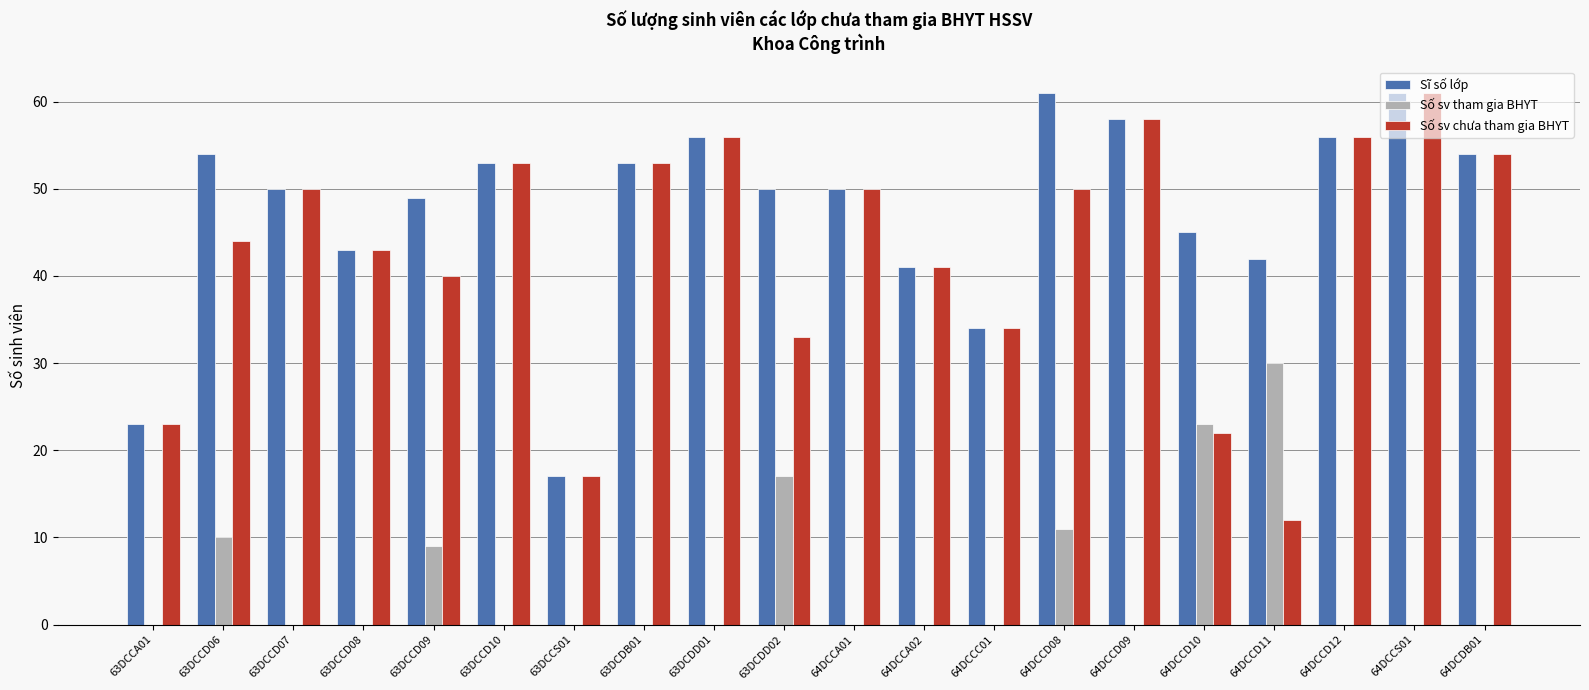

Which category has the highest value in the Số sv tham gia BHYT series?

64DCCD11